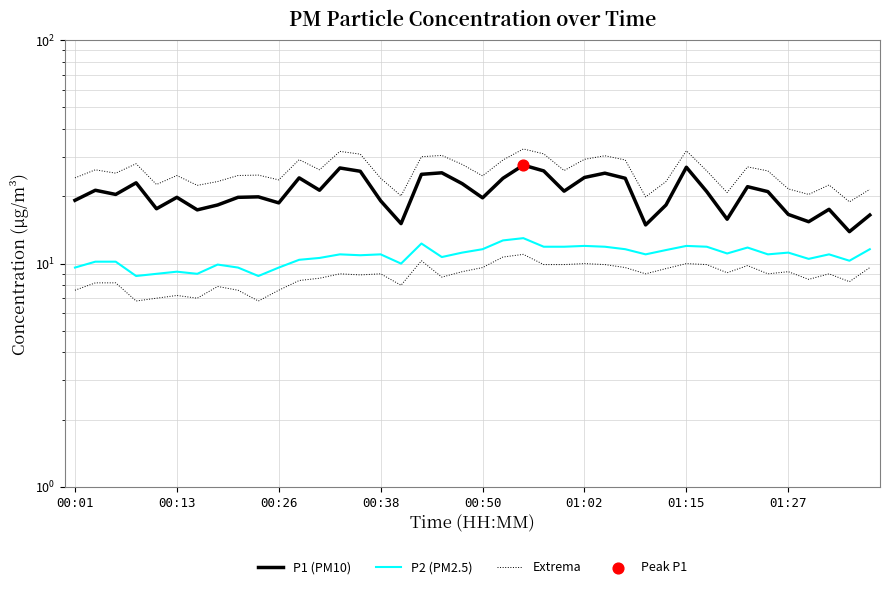

At how many categories does at least one series exceed 30?

8